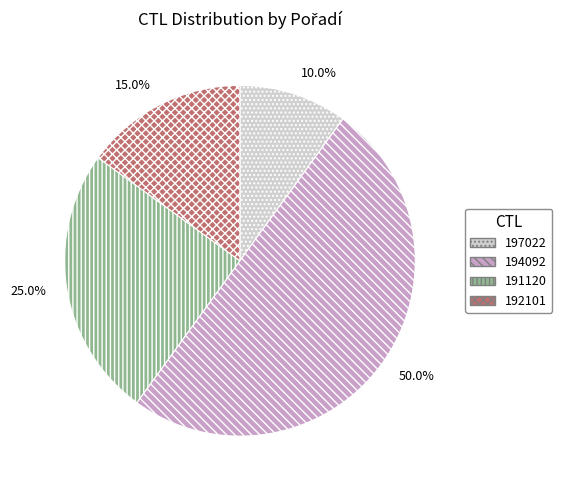

Is it true that 197022 is 10% of the pie?

True